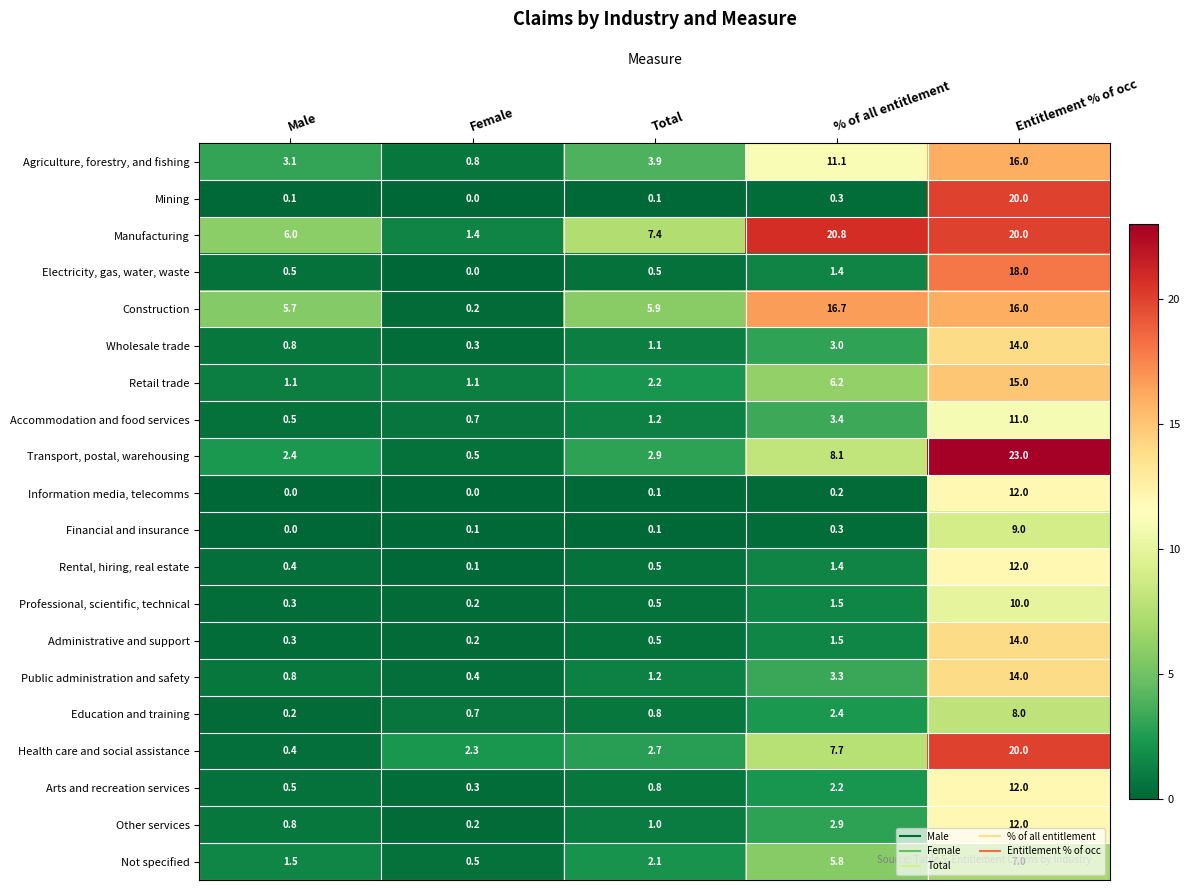

Which category has the highest value across all series?

Entitlement % of occ